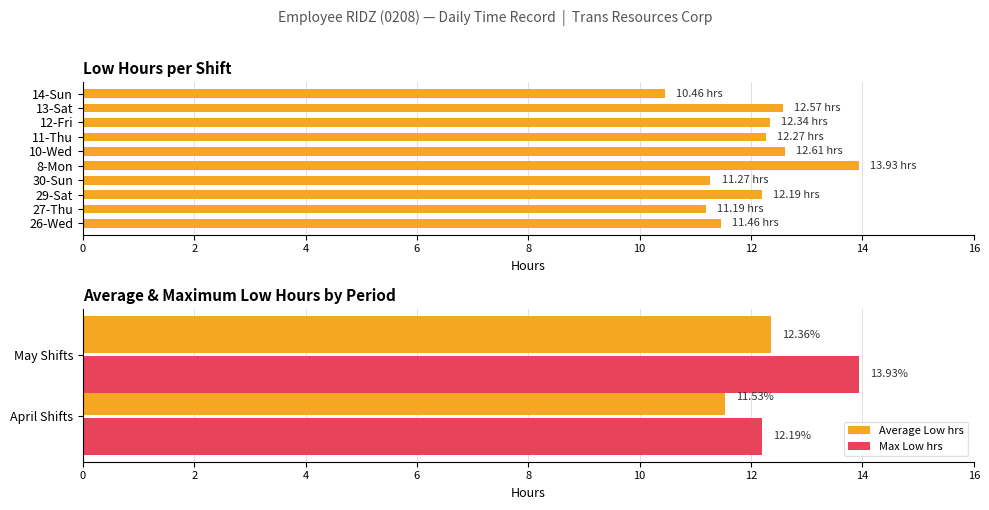

What is the difference between the values at 8-Mon and 29-Sat?

1.7